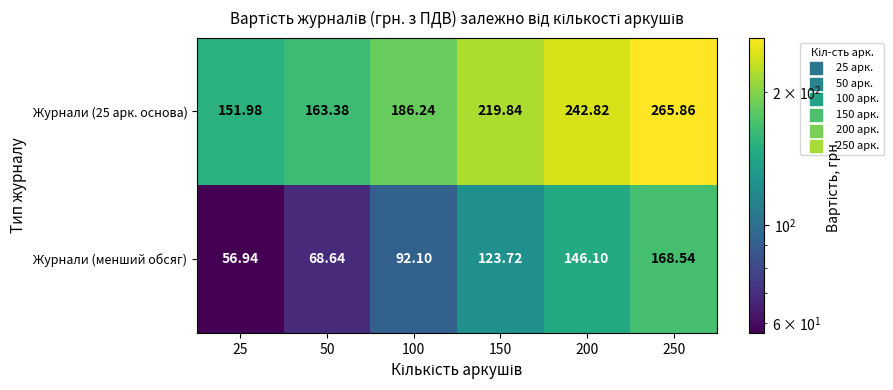

How many series are shown in this chart?

2